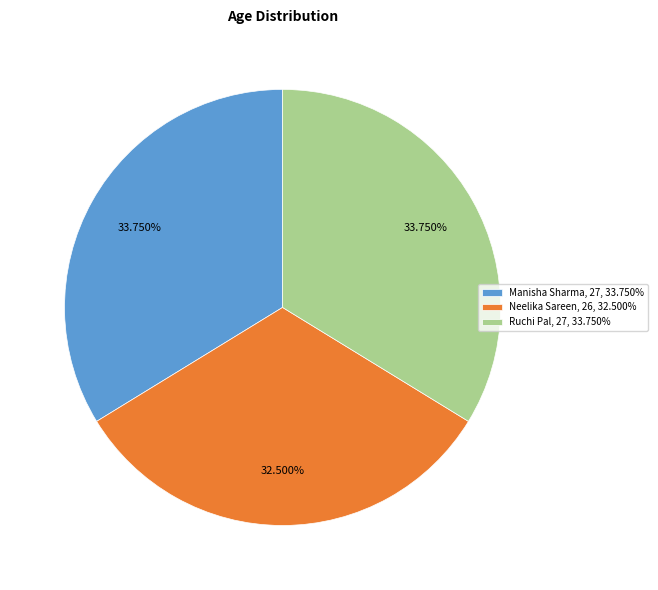

Is there any slice that represents more than half of the pie?

No